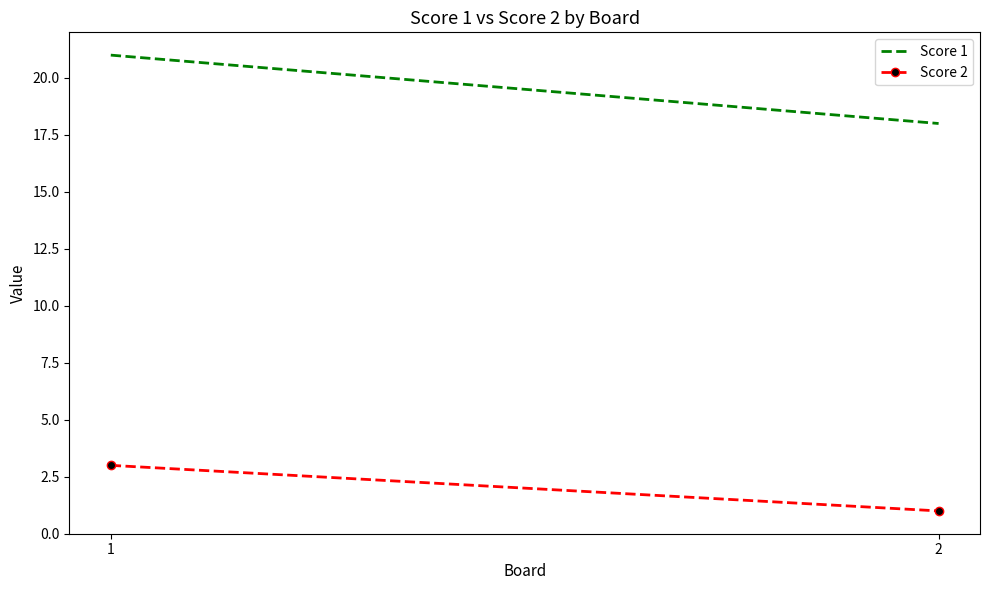

How many data points in Score 2 are less than 3?

1